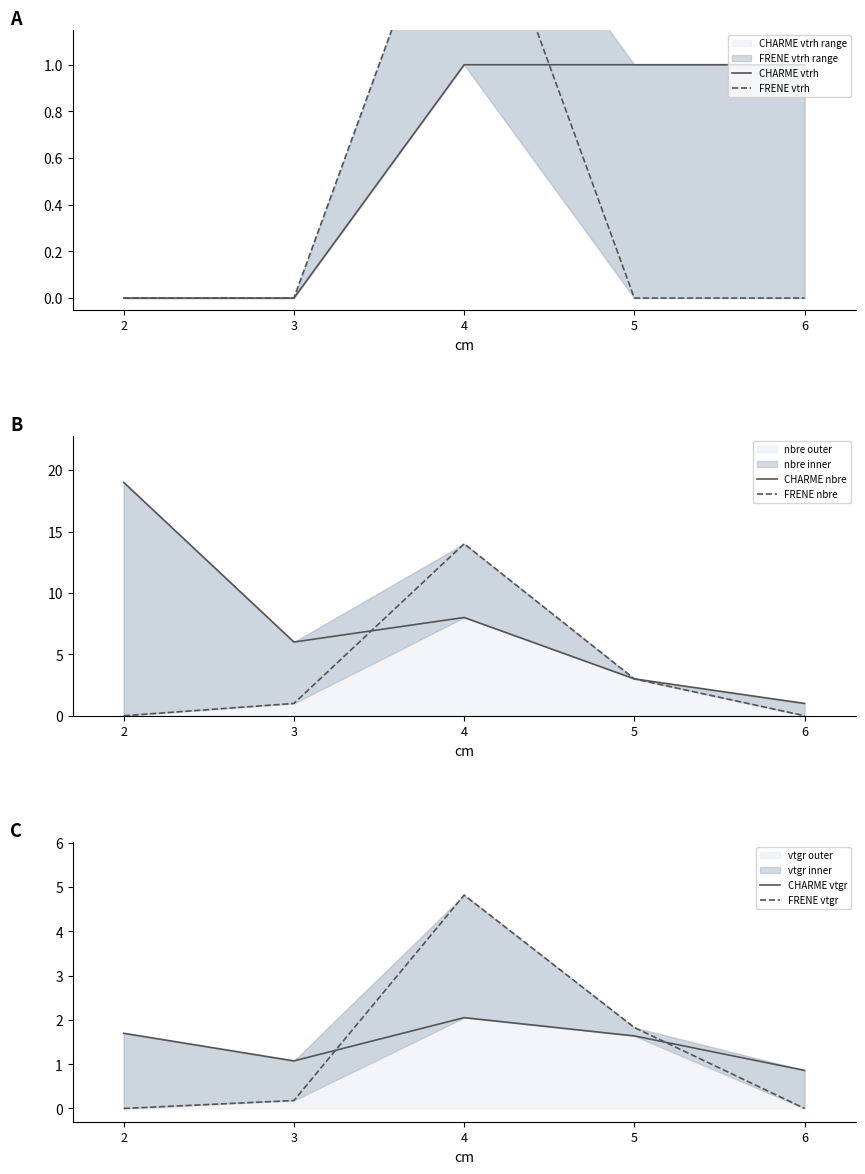

How many interior local valleys does the CHARME nbre series have?

1